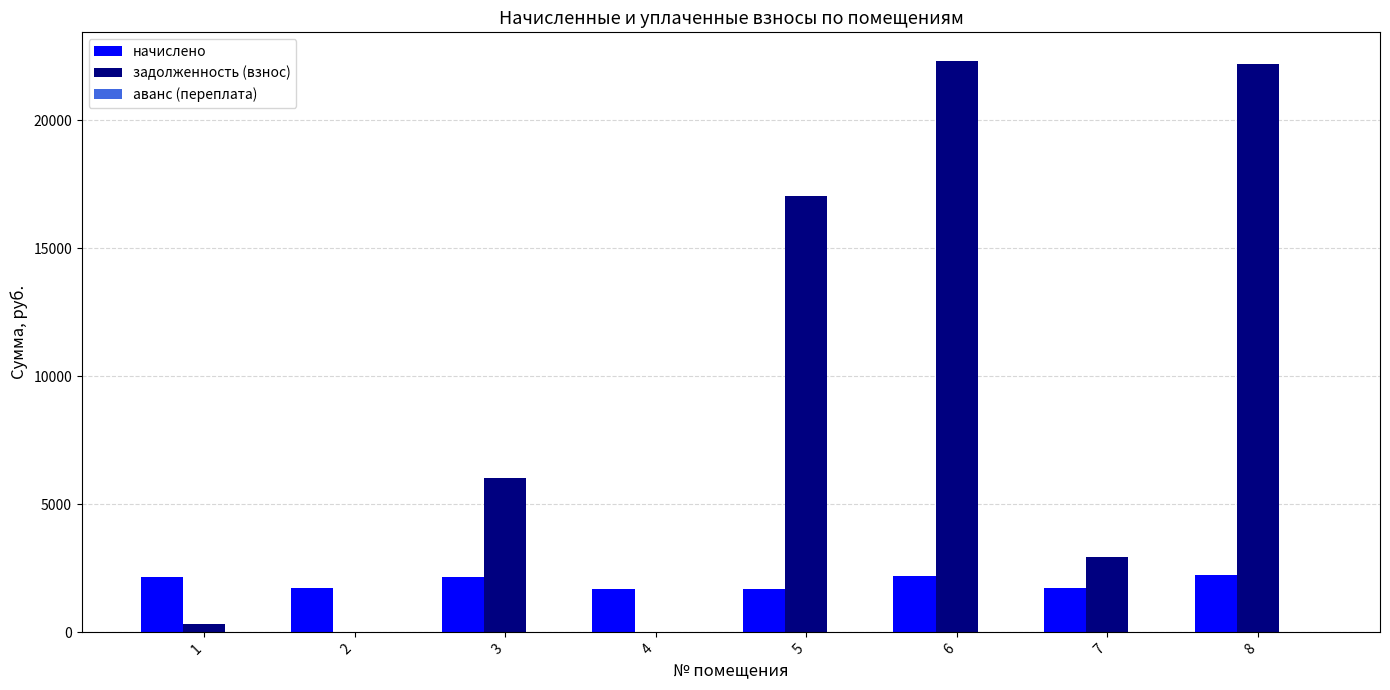

Which series has the largest total across all categories?

задолженность (взнос)